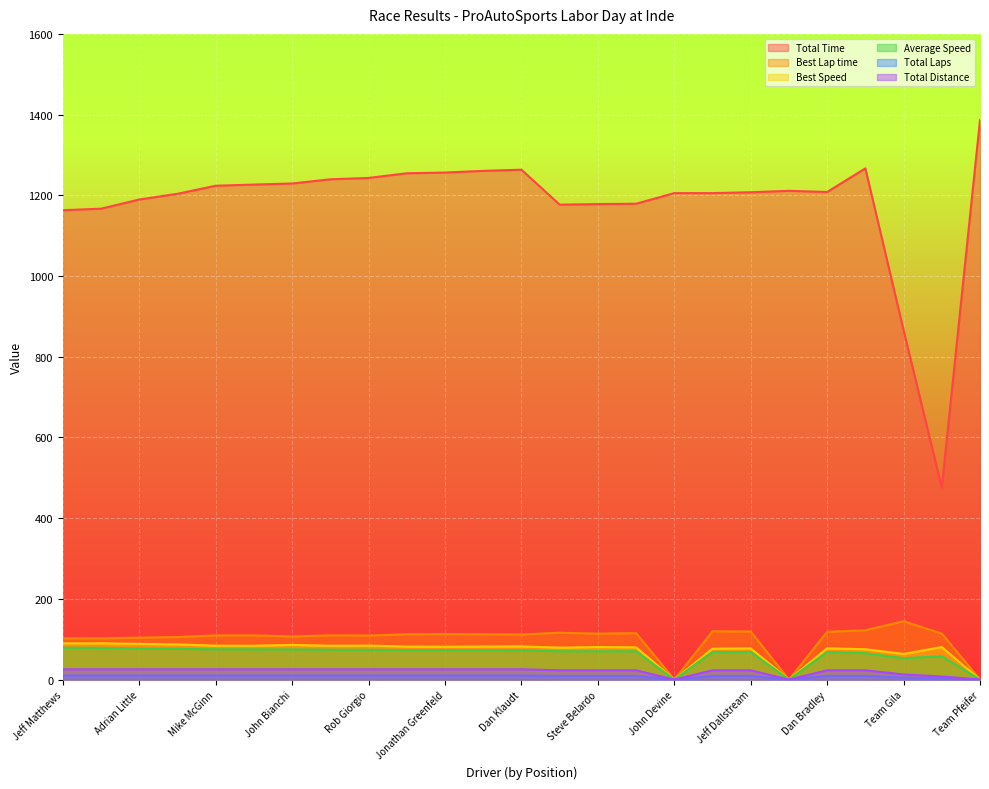

At Jeff Matthews, list the series in order from largest to smallest.

Total Time, Best Lap time, Best Speed, Average Speed, Total Distance, Total Laps